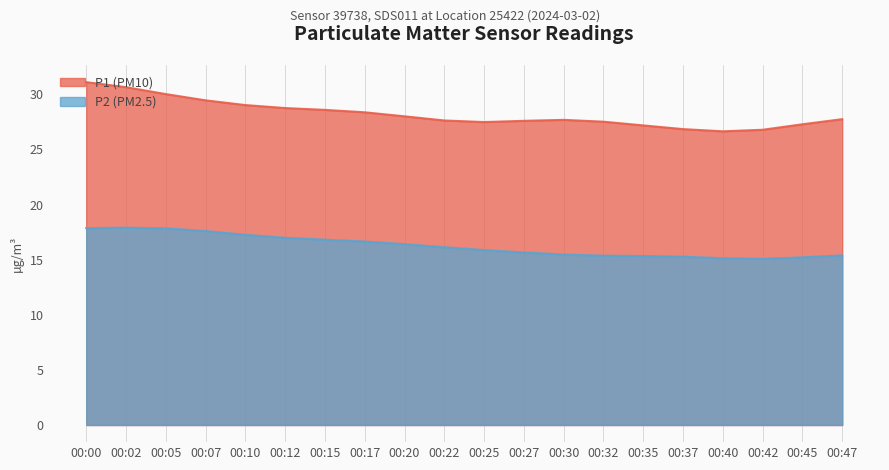

Which series has the largest total across all categories?

P1 (PM10)